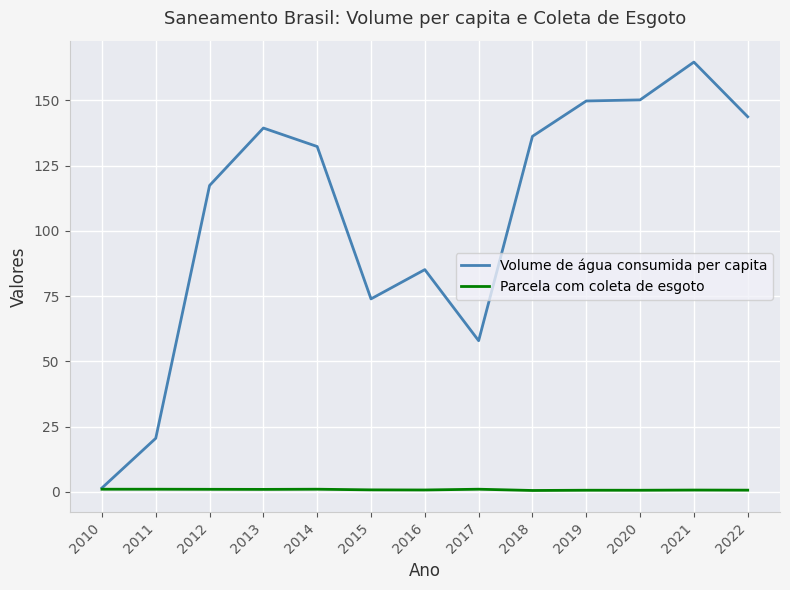

In Volume de água consumida per capita, how many points are higher than both neighbors (excluding endpoints)?

3